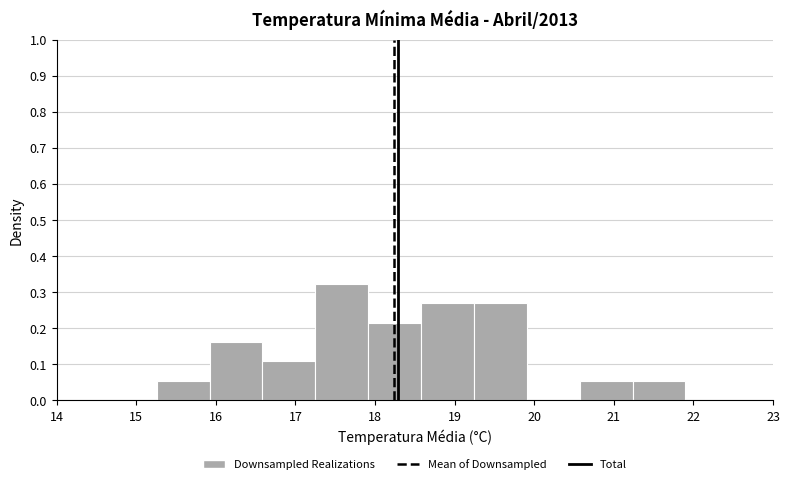

Reading left to right, list every bar in this chart as the range it spans on the x-axis followed by its height. Neither the bar edges nor the heights are printed on the chart, so give them approximately, as read against the axes.

15.3 to 15.9: 0.05
15.9 to 16.6: 0.16
16.6 to 17.2: 0.11
17.2 to 17.9: 0.32
17.9 to 18.6: 0.22
18.6 to 19.2: 0.27
19.2 to 19.9: 0.27
19.9 to 20.6: 0
20.6 to 21.2: 0.05
21.2 to 21.9: 0.05